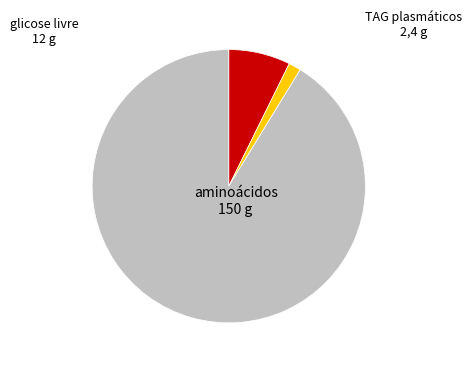

How many segments does this pie chart have?

3